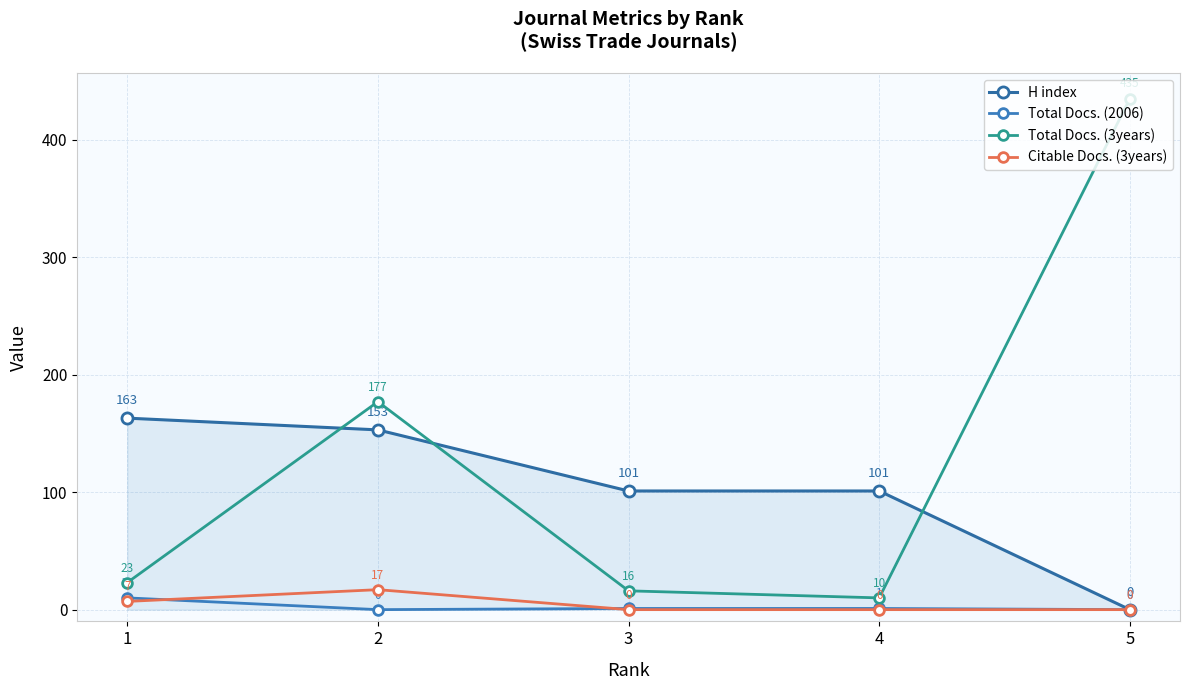

In Citable Docs. (3years), how many points are higher than both neighbors (excluding endpoints)?

1